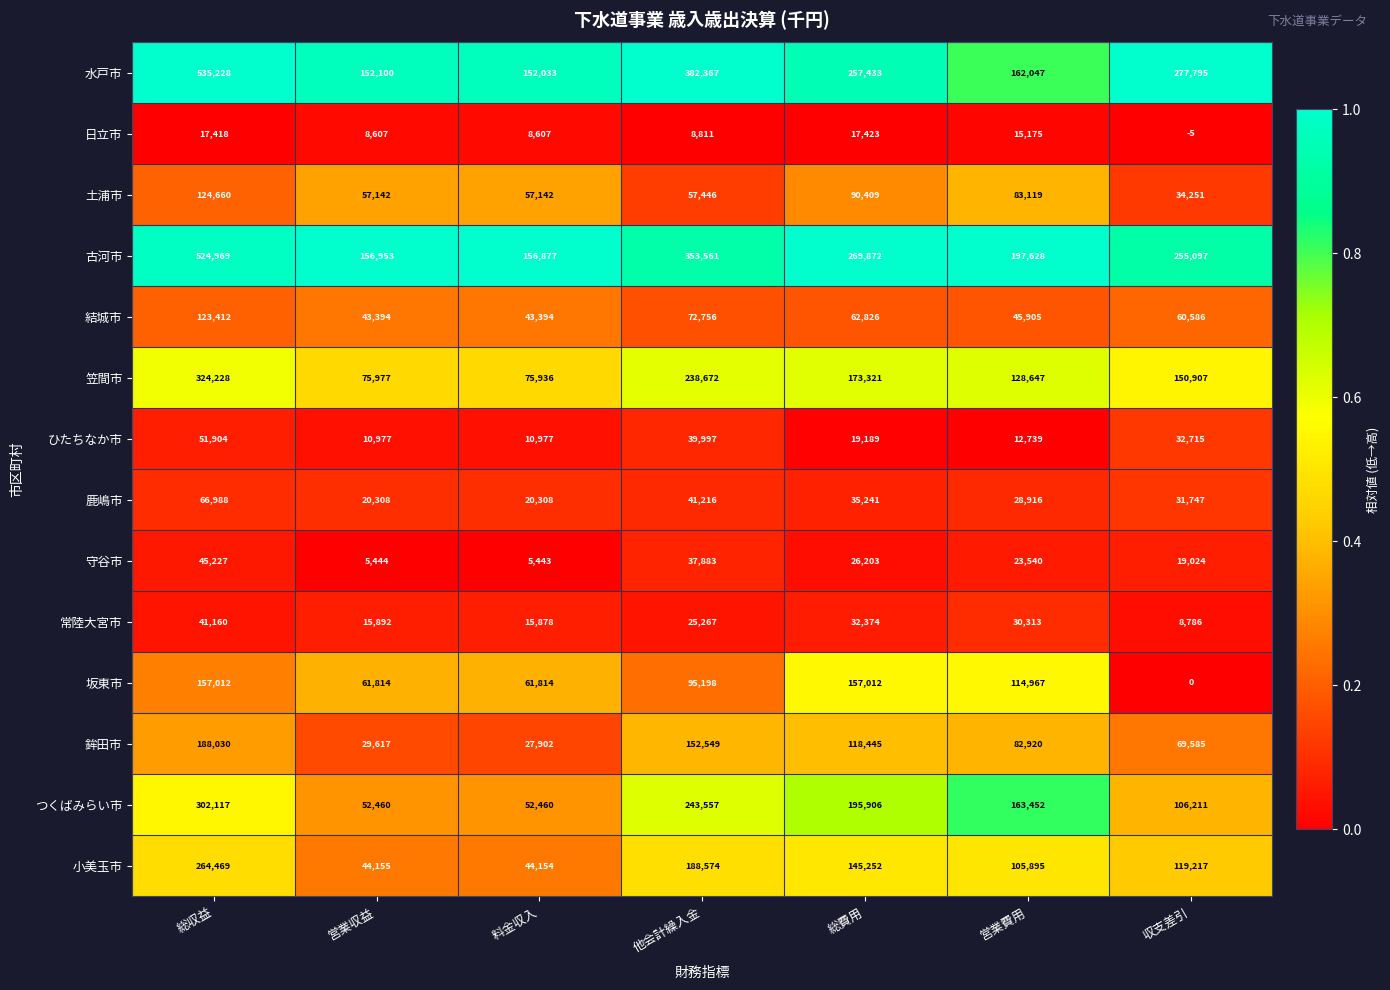

Where does the 坂東市 series first go above 95198?

総収益